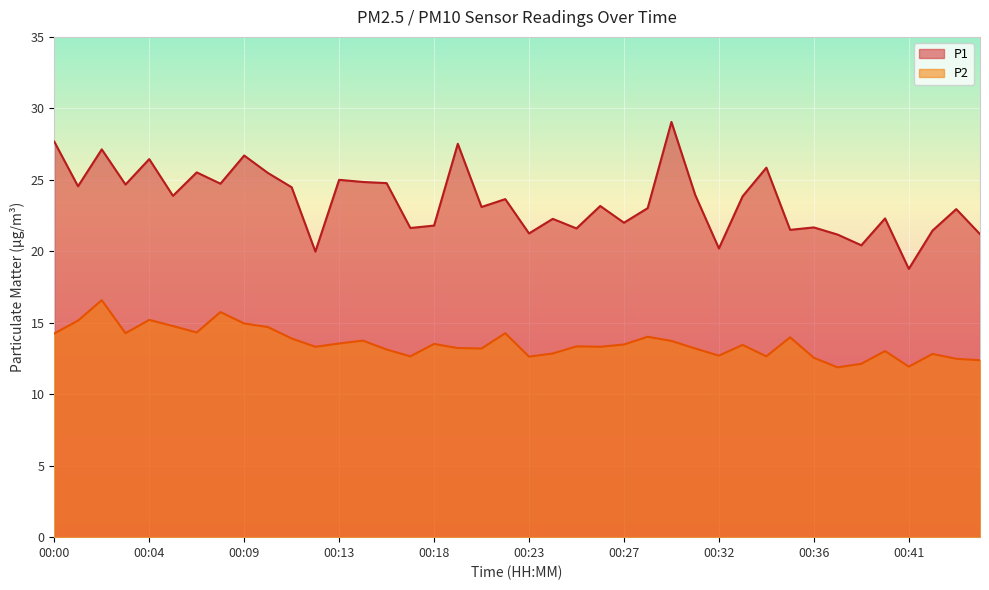

Which series has the largest range (max minus min)?

P1